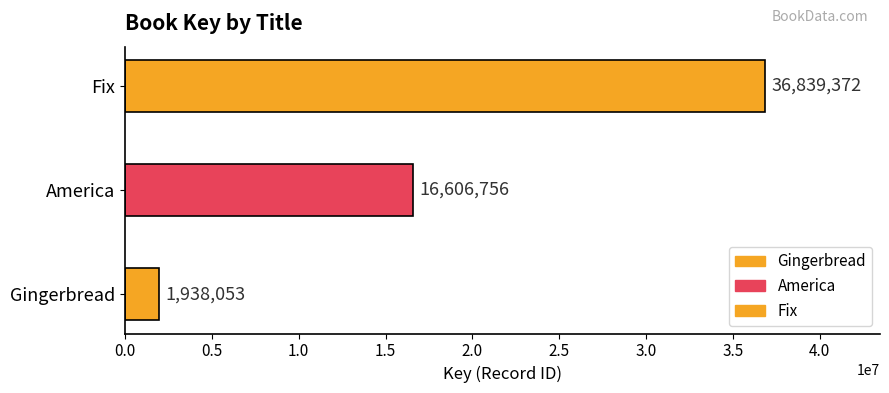

True or false: the data shows 1938053 at Gingerbread.

True